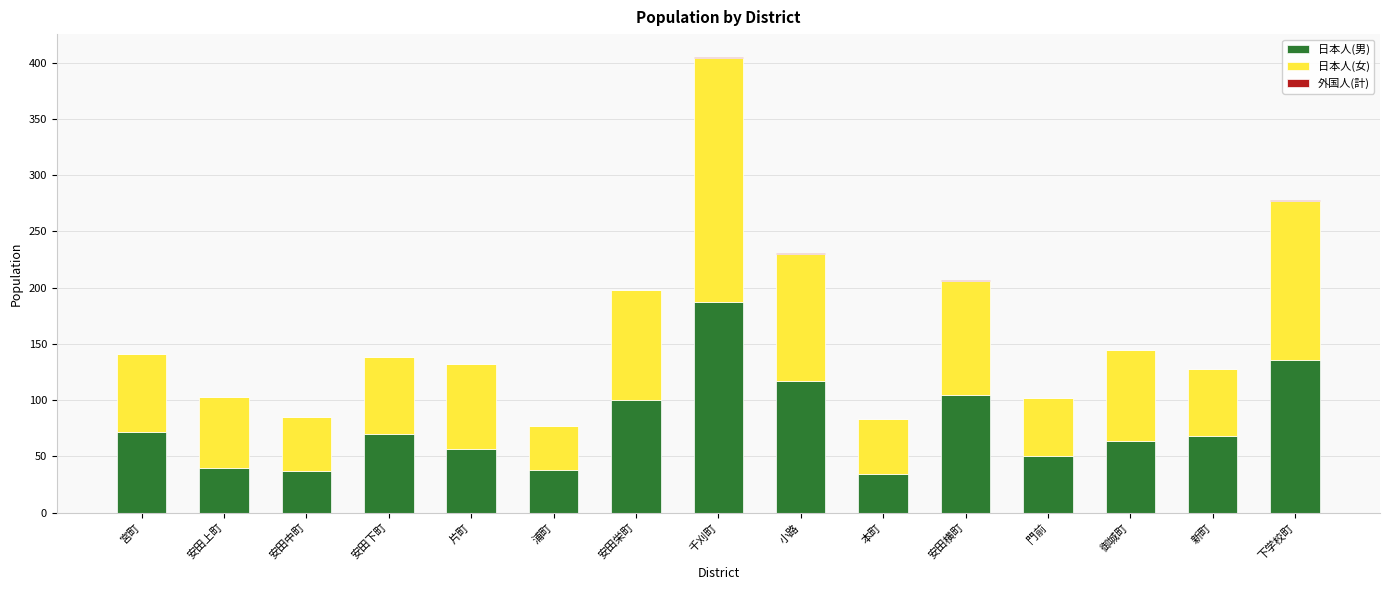

What is the maximum value for 日本人(男)?

187